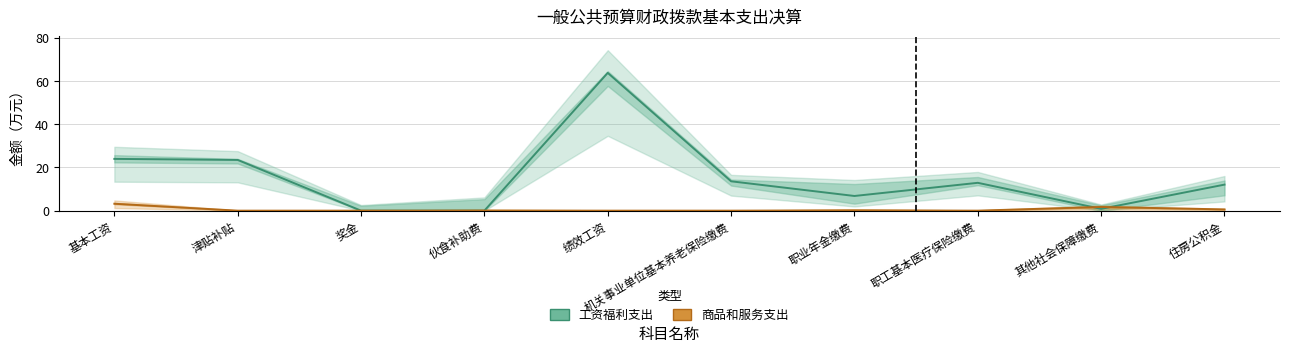

Does the chart have visible grid lines?

Yes